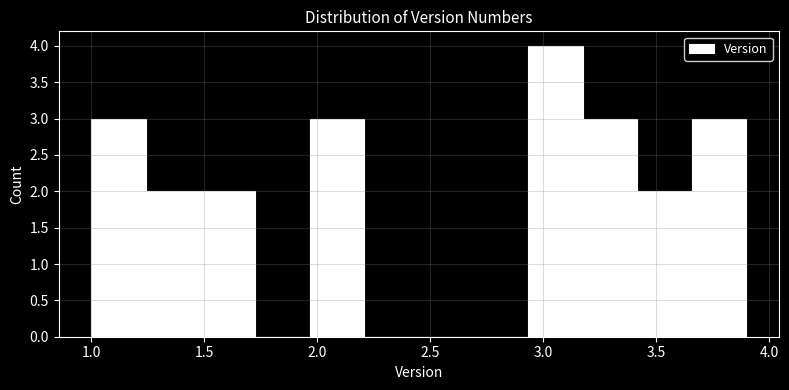

Reading left to right, list every bar in this chart as the range it spans on the x-axis followed by its height. Neither the bar edges nor the heights are printed on the chart, so give them approximately, as read against the axes.

1.00 to 1.25: 3
1.25 to 1.50: 2
1.50 to 1.75: 2
1.75 to 1.95: 0
1.95 to 2.20: 3
2.20 to 2.45: 0
2.45 to 2.70: 0
2.70 to 2.95: 0
2.95 to 3.20: 4
3.20 to 3.40: 3
3.40 to 3.65: 2
3.65 to 3.90: 3